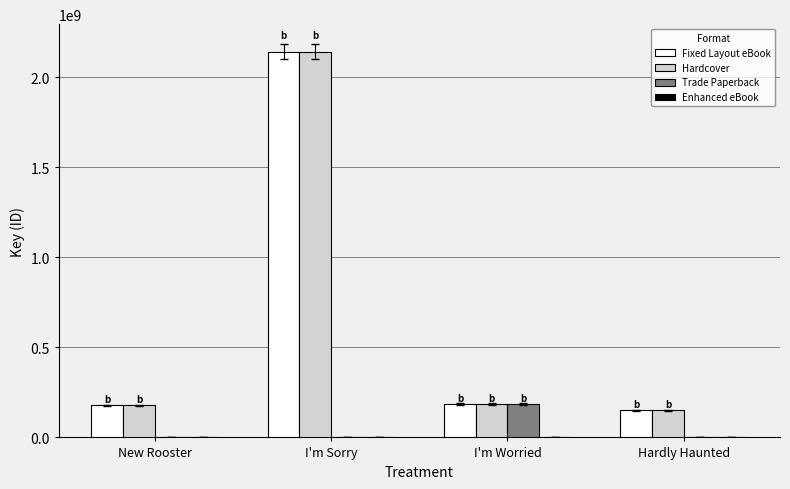

Which series changed the most between New Rooster and I'm Worried?

Trade Paperback